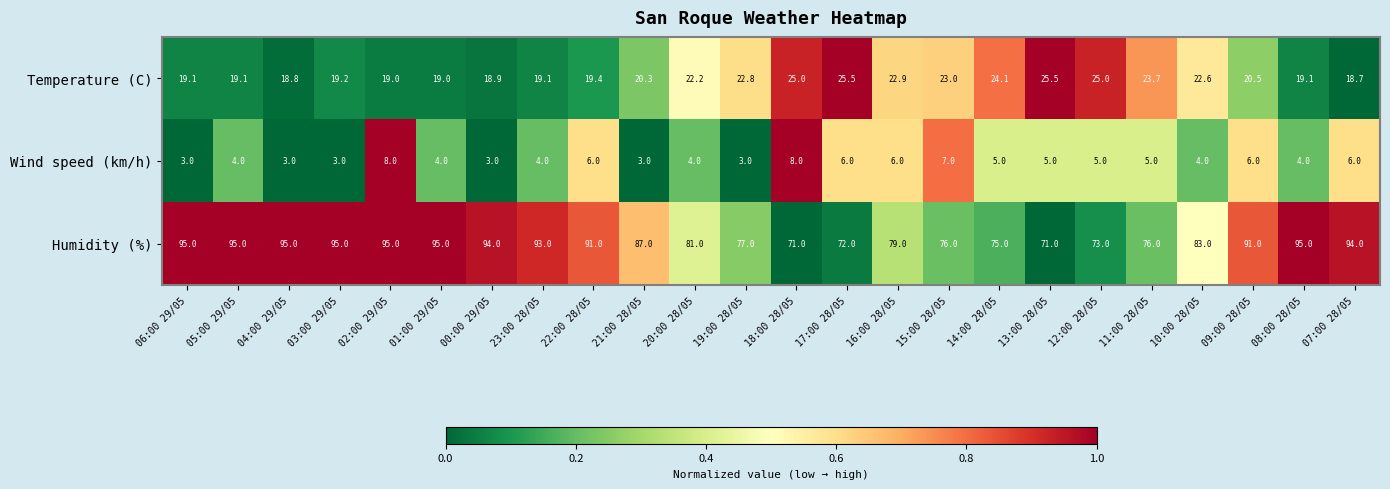

Which series changed the most between 16:00 28/05 and 11:00 28/05?

Humidity (%)